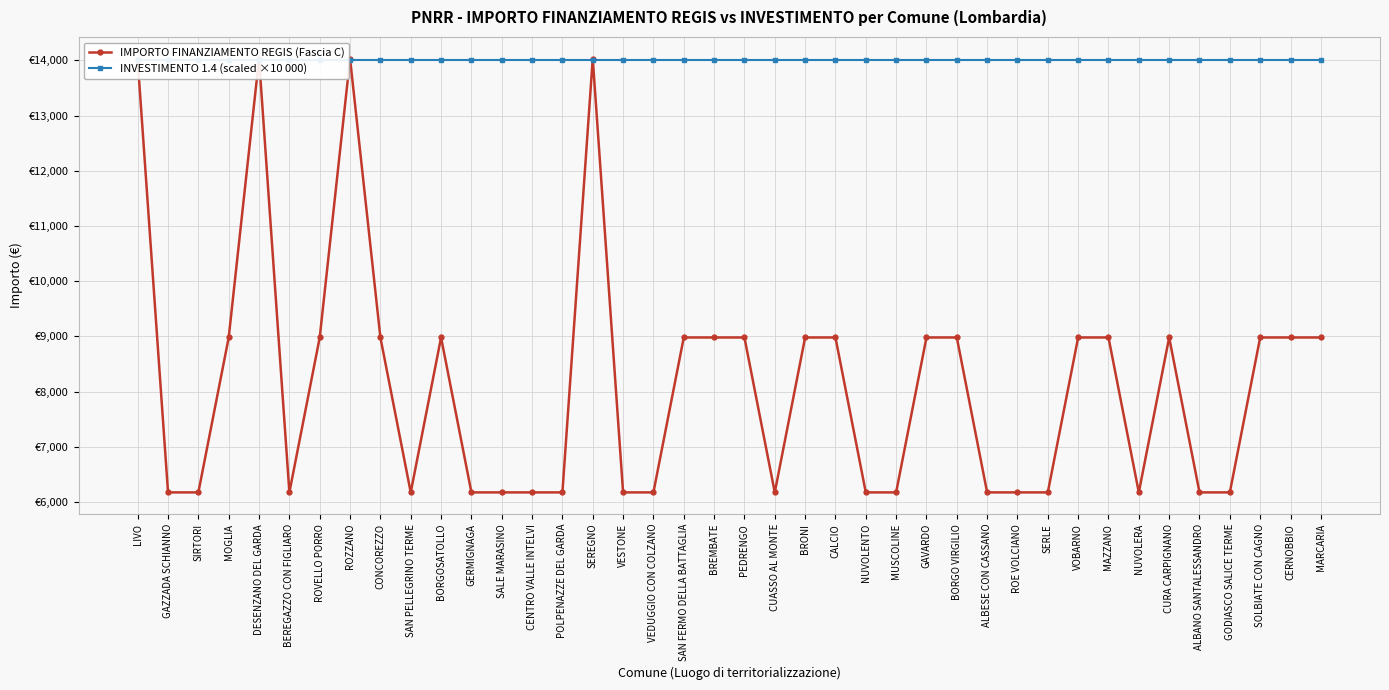

Is the value of INVESTIMENTO 1.4 (scaled ×10 000) at GAZZADA SCHIANNO greater than the value of IMPORTO FINANZIAMENTO REGIS (Fascia C) at SEREGNO?

No